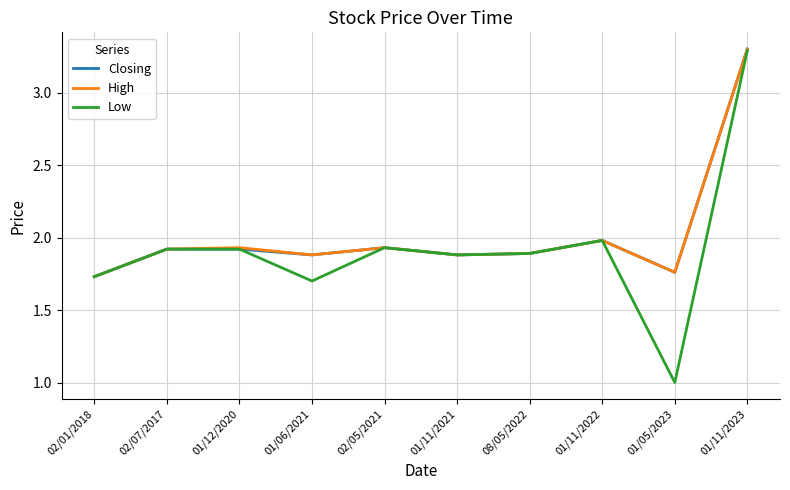

At which category is the sum across all series the highest?

01/11/2023